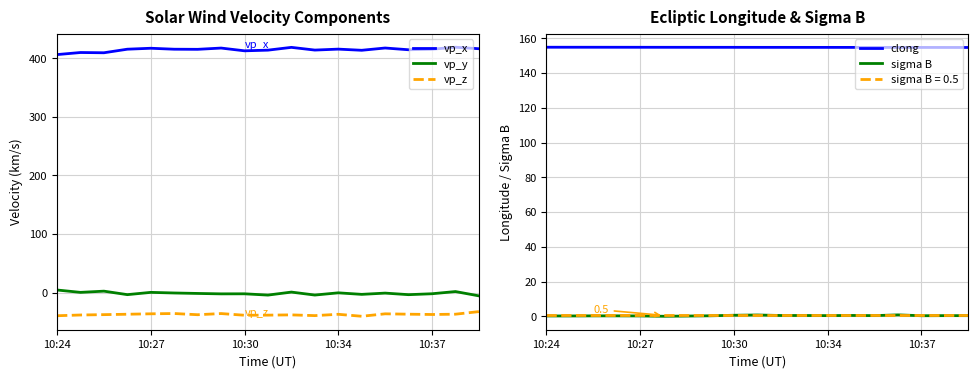

The vp_y series shows -0.2 at 10:34. True or false?

True